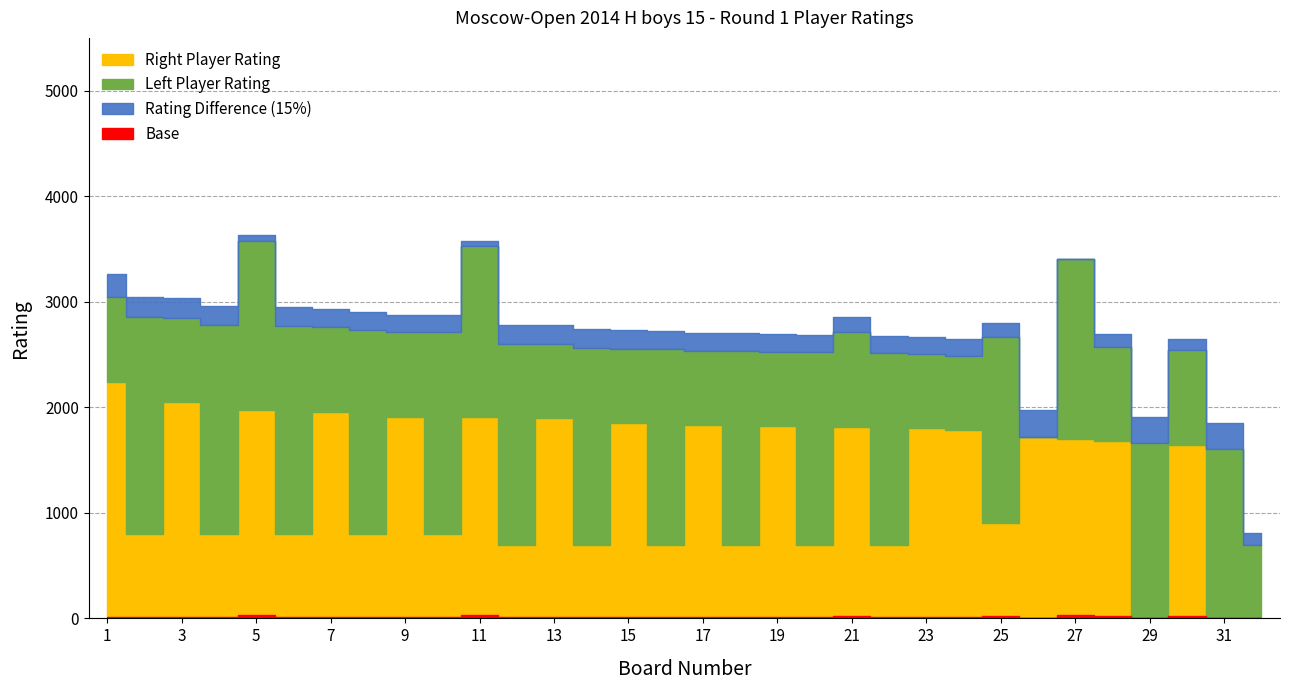

Which category has the lowest value in the Left Points series?

1